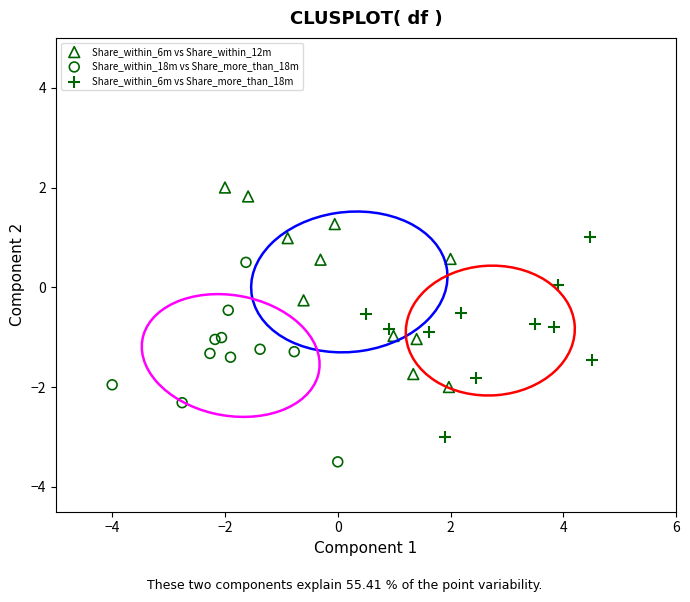

Which series reaches the maximum Y coordinate?

Share_within_6m vs Share_within_12m